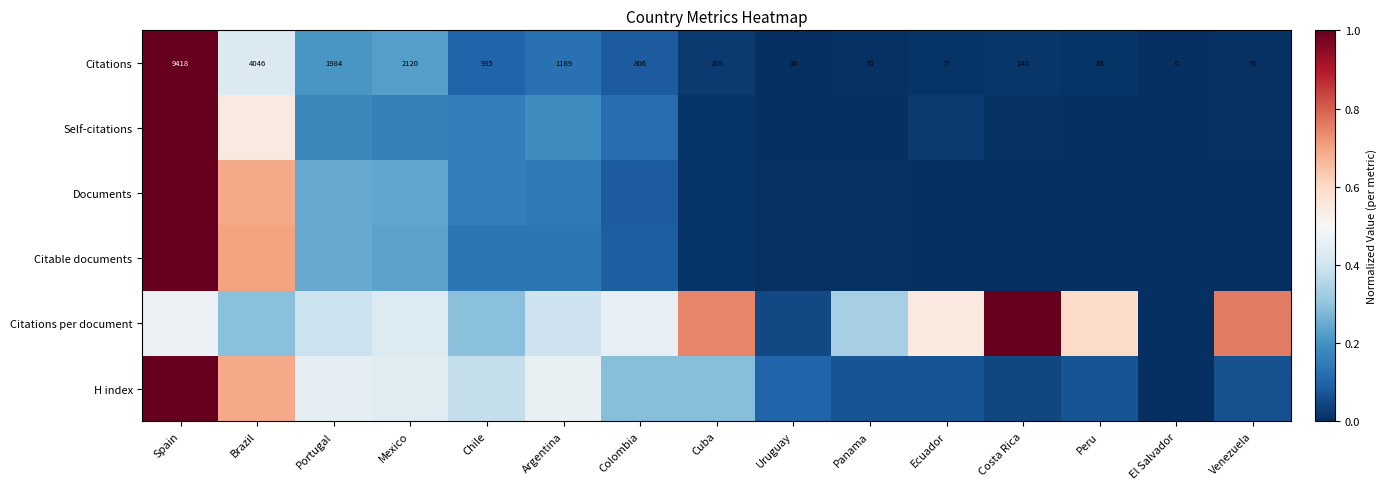

At which label does Citations first exceed 208?

Spain